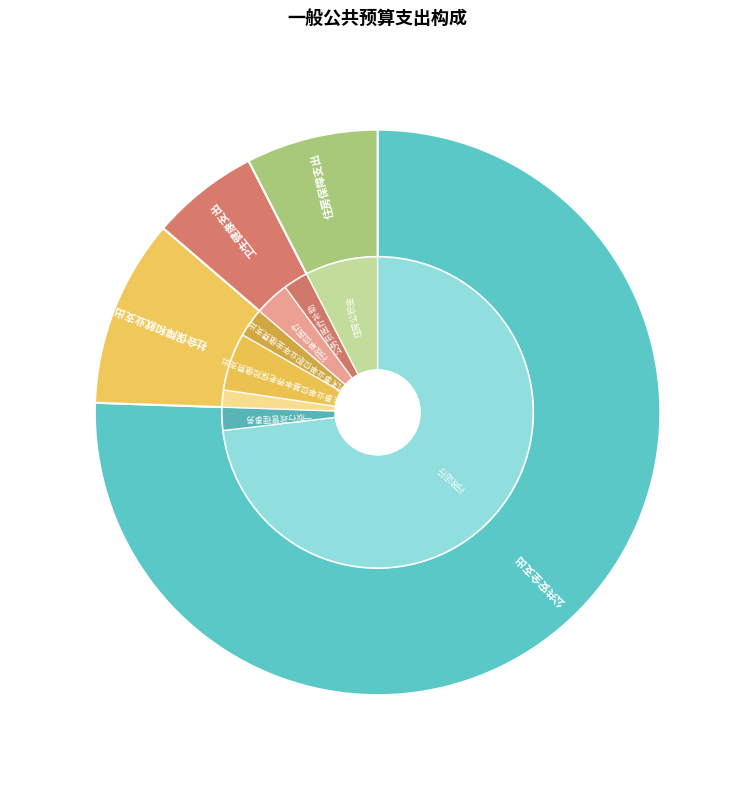

What percentage is NOT represented by 卫生健康支出?

93.8%